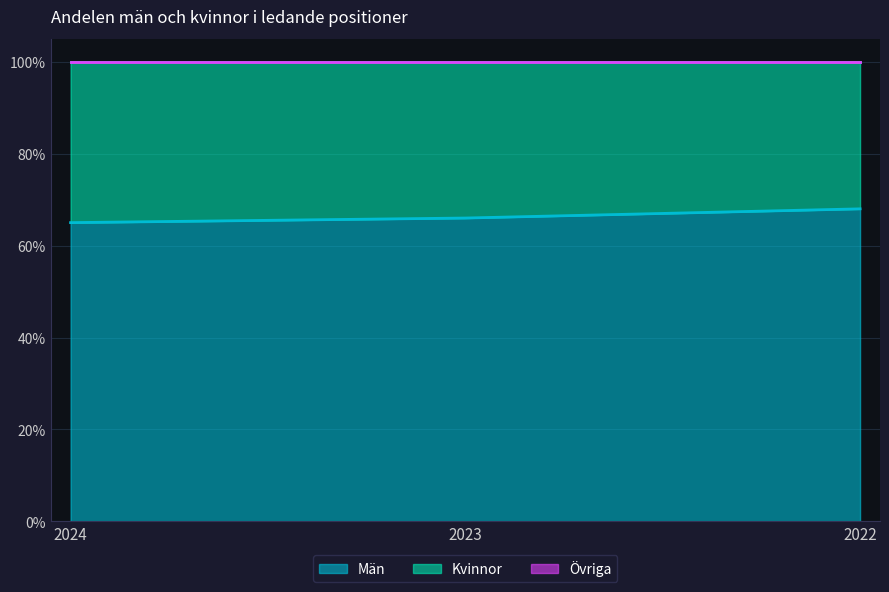

Between 2023 and 2022, which series saw the biggest shift?

Män